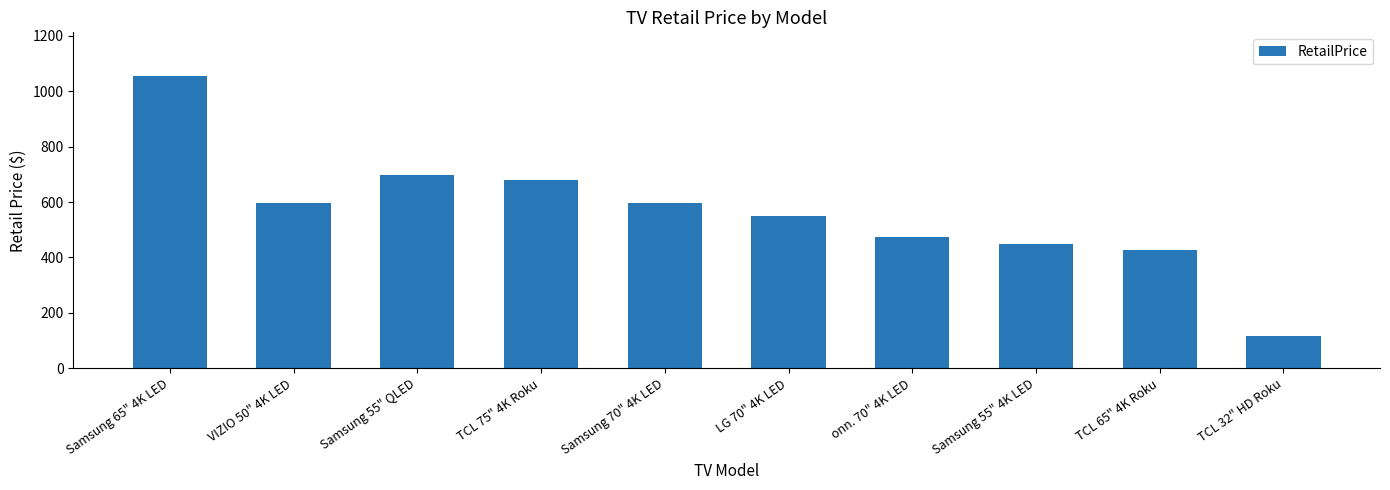

What is the difference between the values at LG 70" 4K LED and TCL 32" HD Roku?

431.0